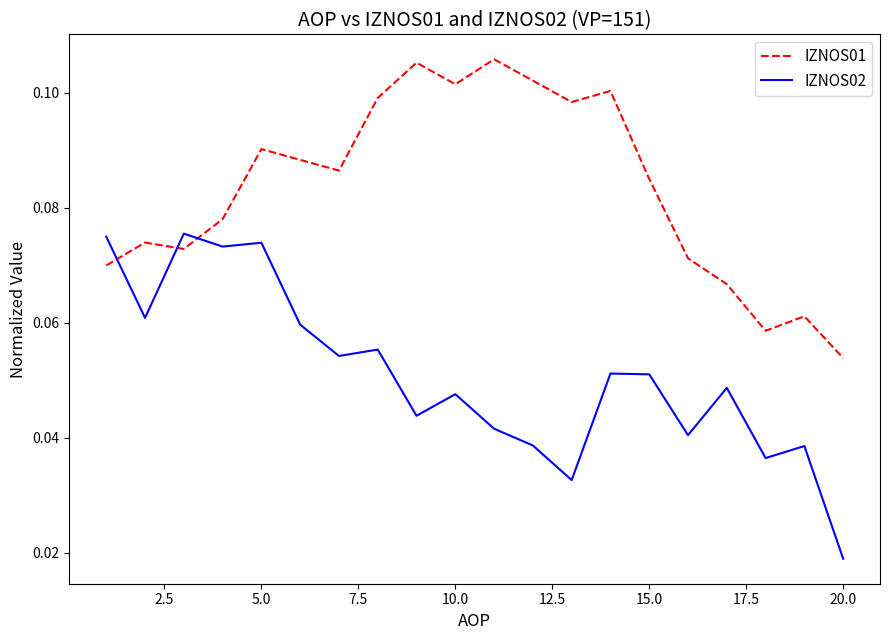

True or false: IZNOS01 has more than 0 interior local peaks.

True